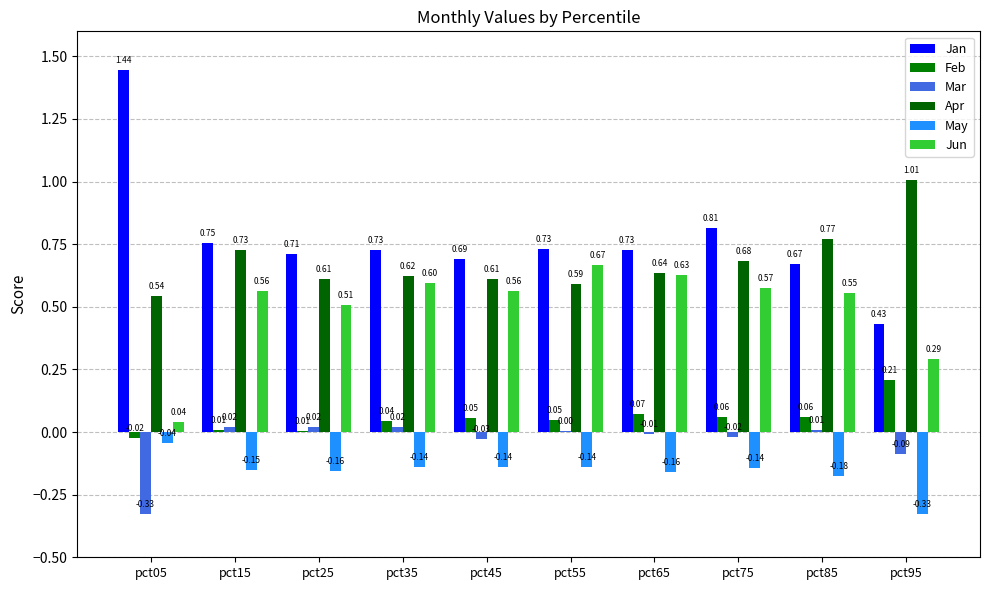

What is the maximum value shown in the chart?

1.4